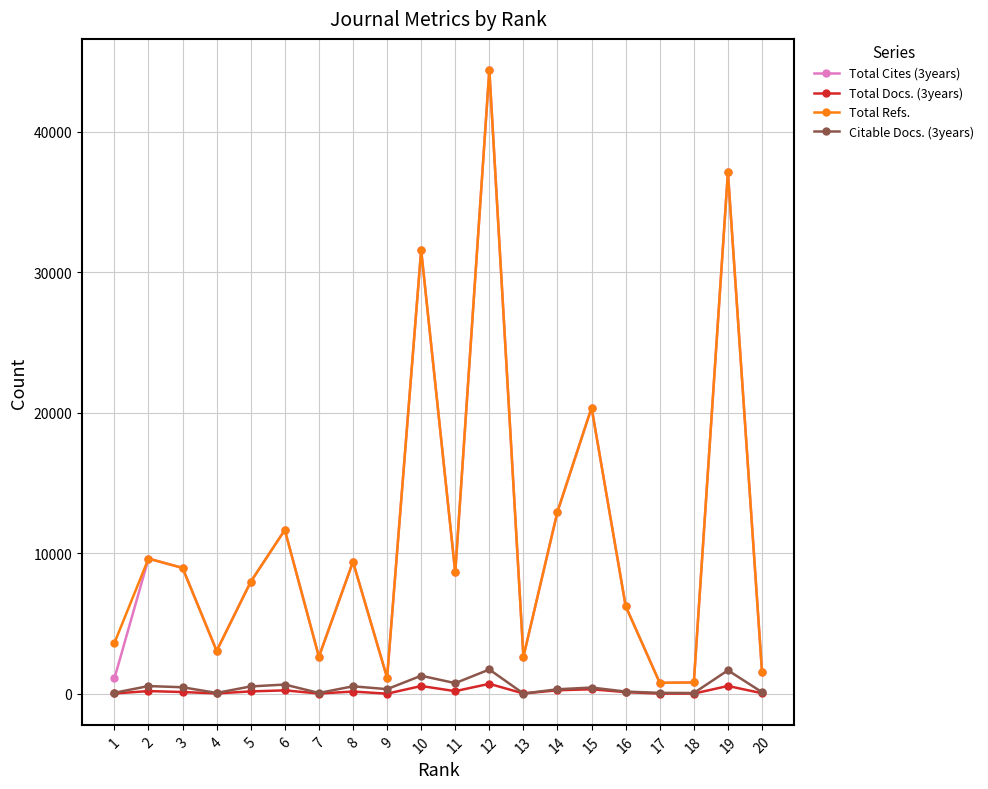

The value of Total Cites (3years) at 13 is 4392. True or false?

False